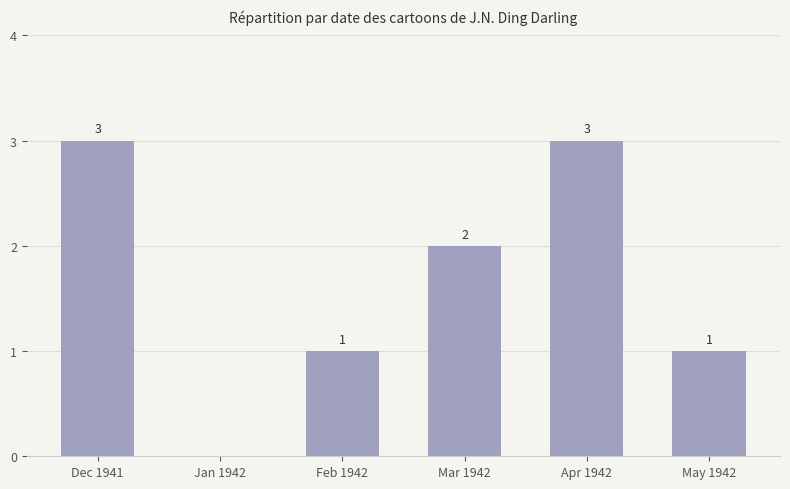

Reading left to right, what are all the values shown in this chart?

3	0	1	2	3	1